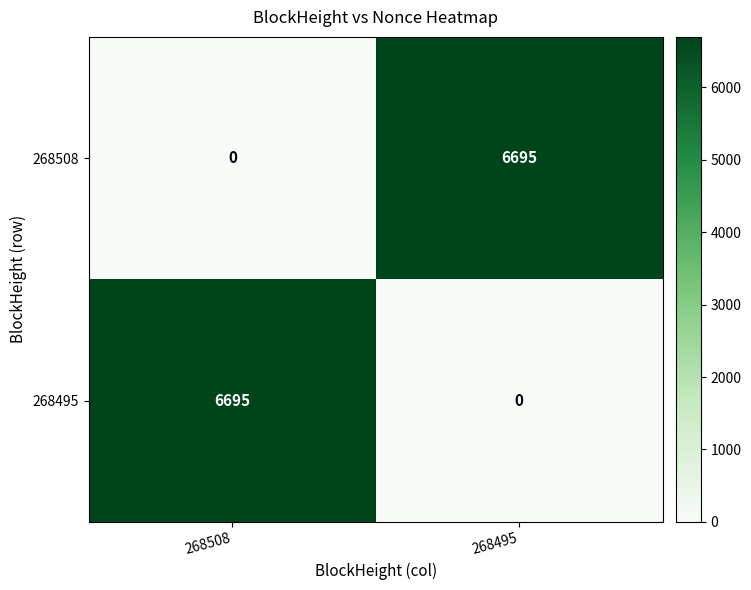

The 268508 series shows 0 at 268508. True or false?

True